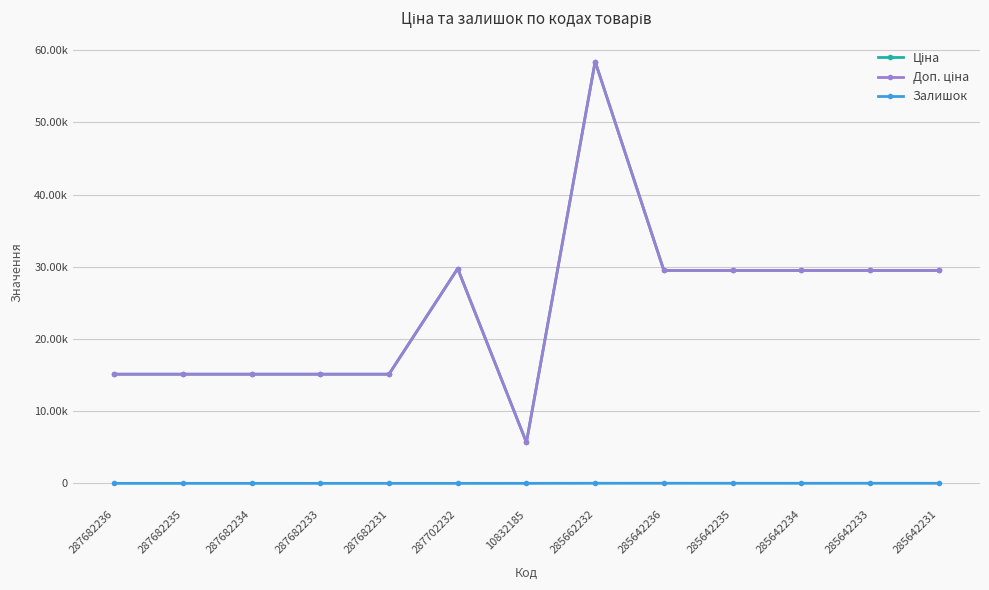

Is this an area chart (filled region under the line)?

No